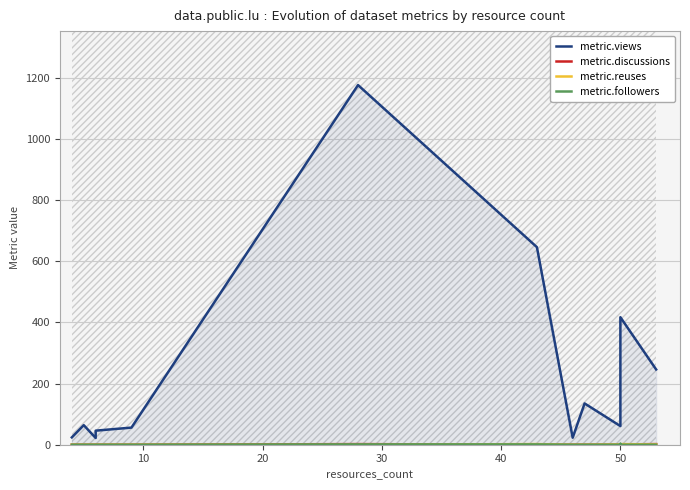

What is the difference between the highest and lowest values at 50?

61